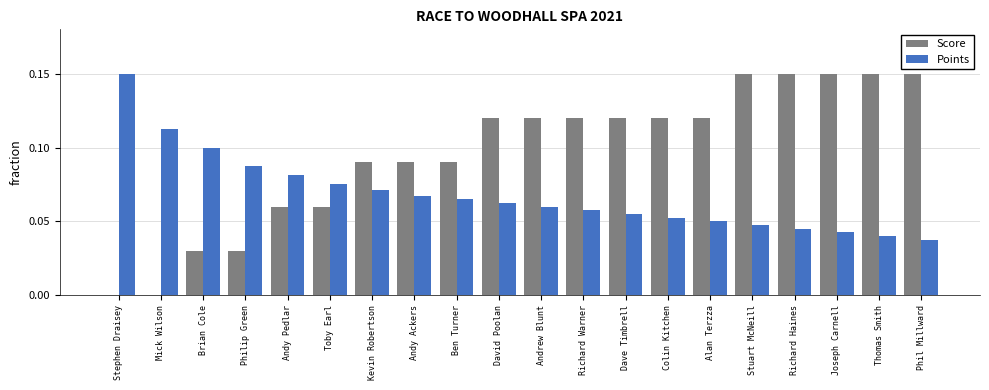

Does the chart contain stacked bars?

No